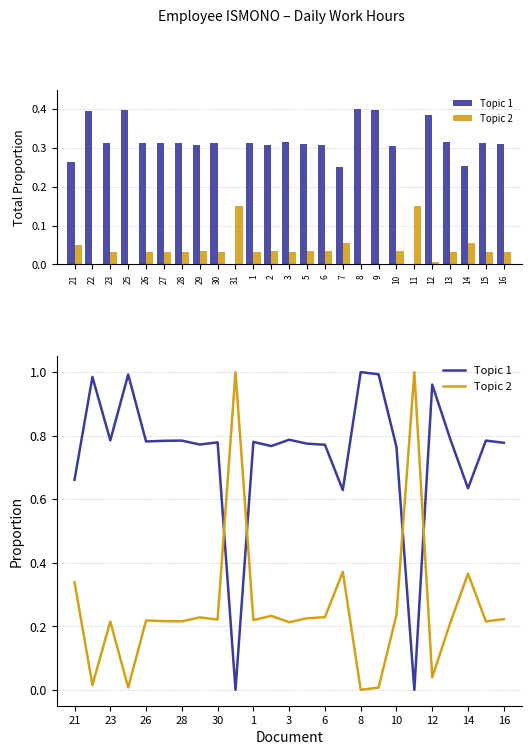

What is the label of the 8th bar from the left?

29